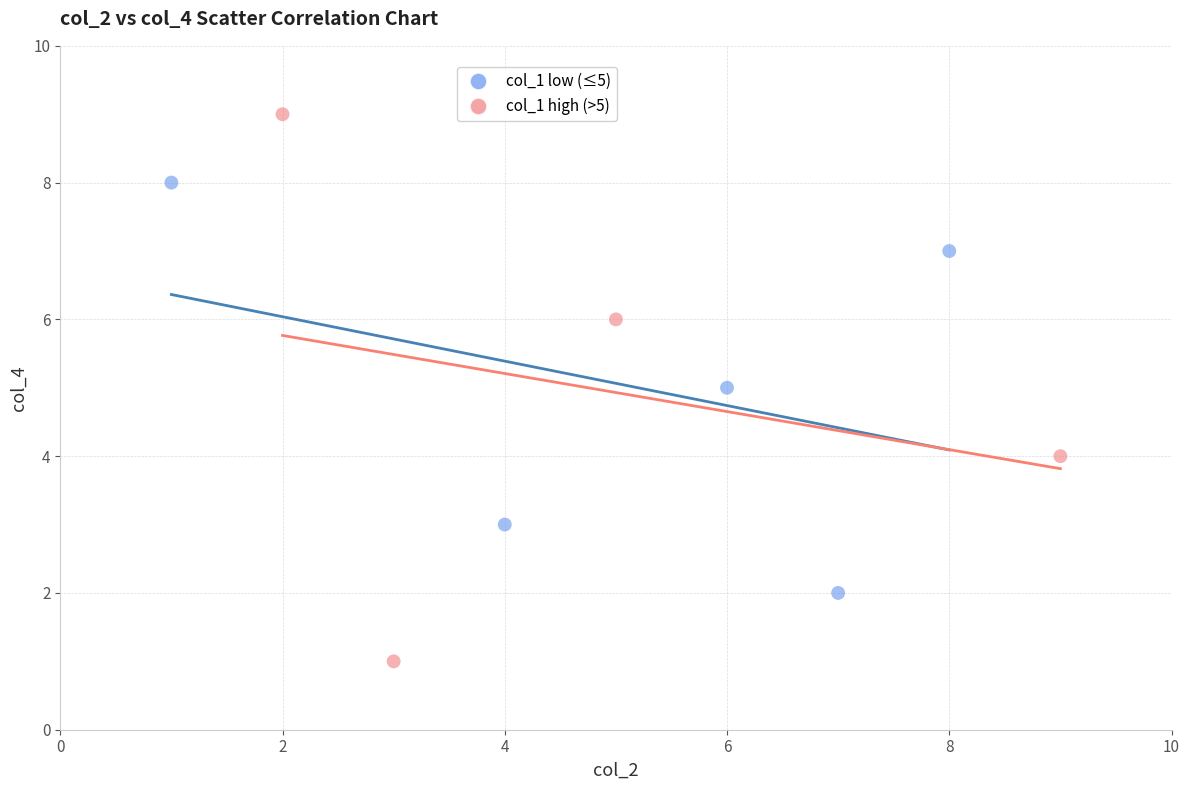

Which series reaches the maximum Y coordinate?

col_1 high (>5)